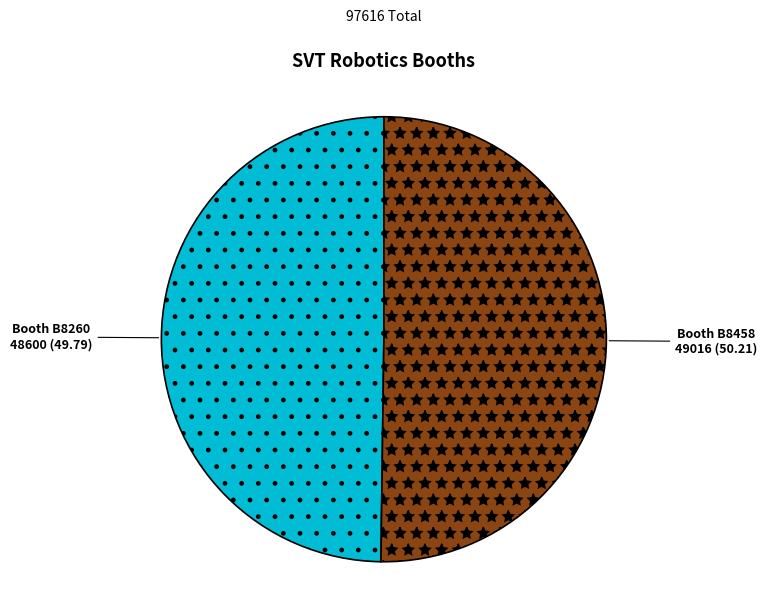

Is it true that Booth B8458 is 45% of the pie?

False